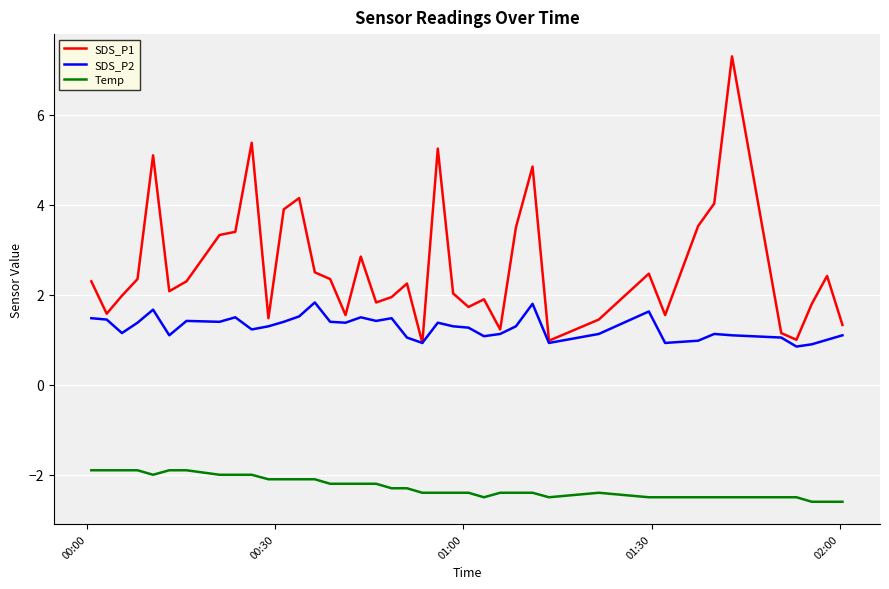

What is the maximum value for SDS_P2?

1.8